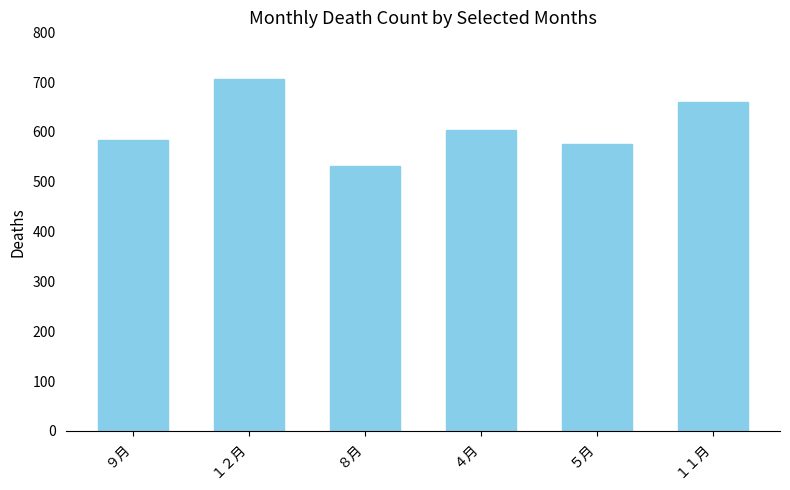

What is the difference between the values at ４月 and ９月?

20